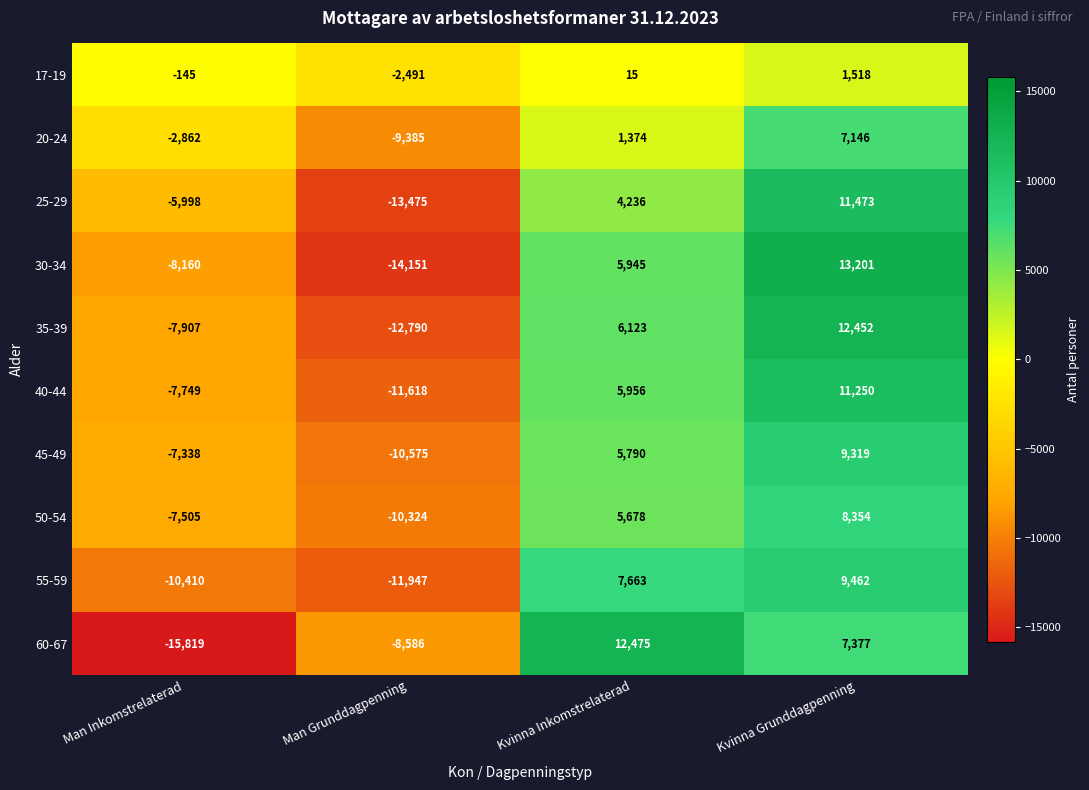

Count the number of data series in this chart.

10